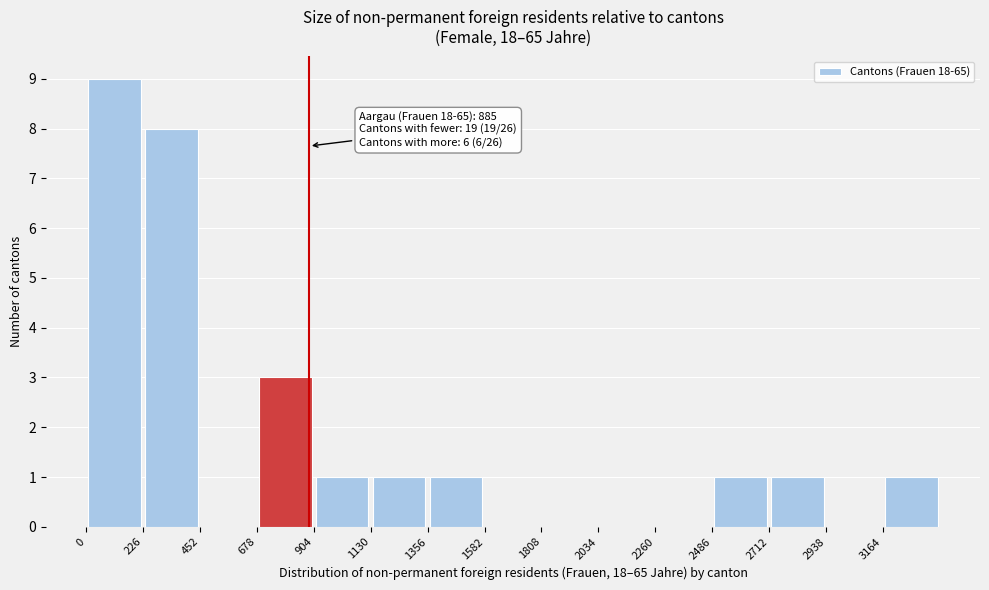

Which range on the x-axis has the tallest bar?

0 to 250